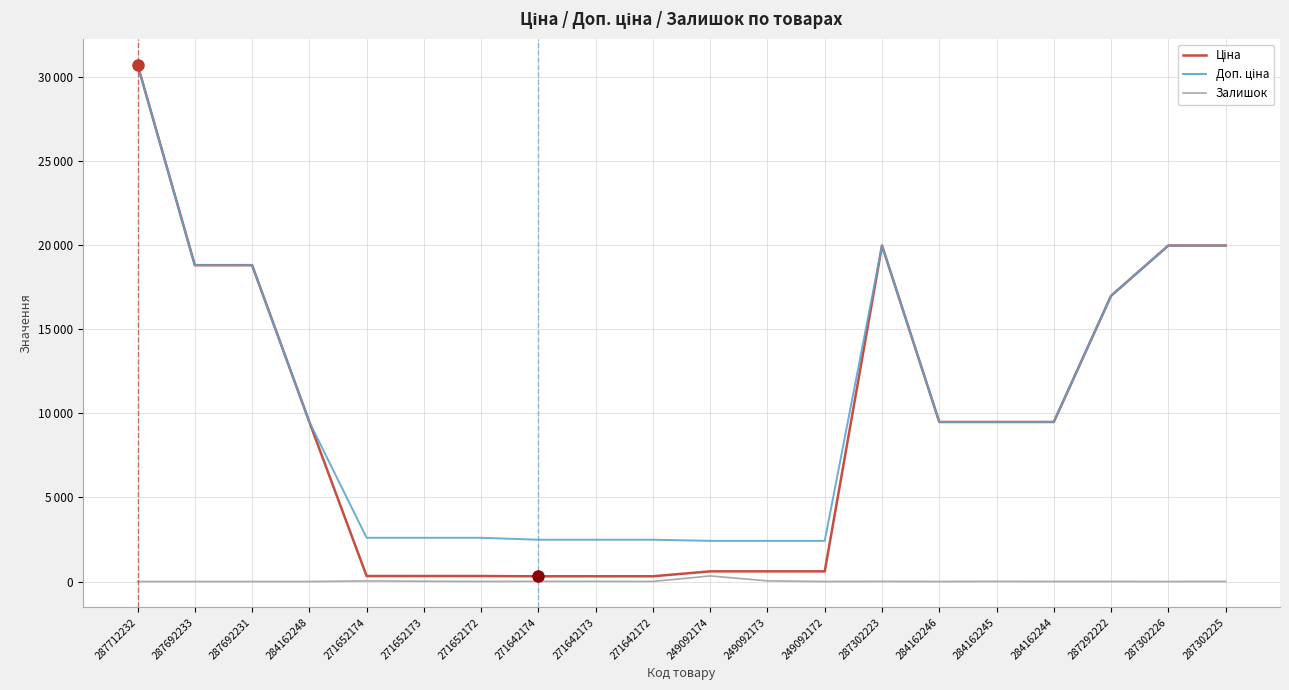

At how many categories does at least one series exceed 15890?

7